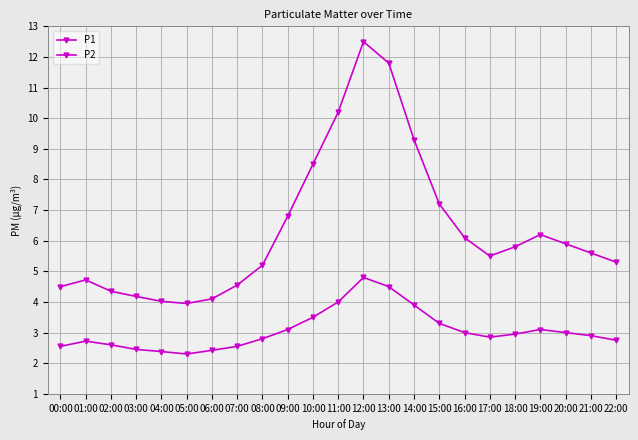

Which category has the highest value in the P2 series?

12:00